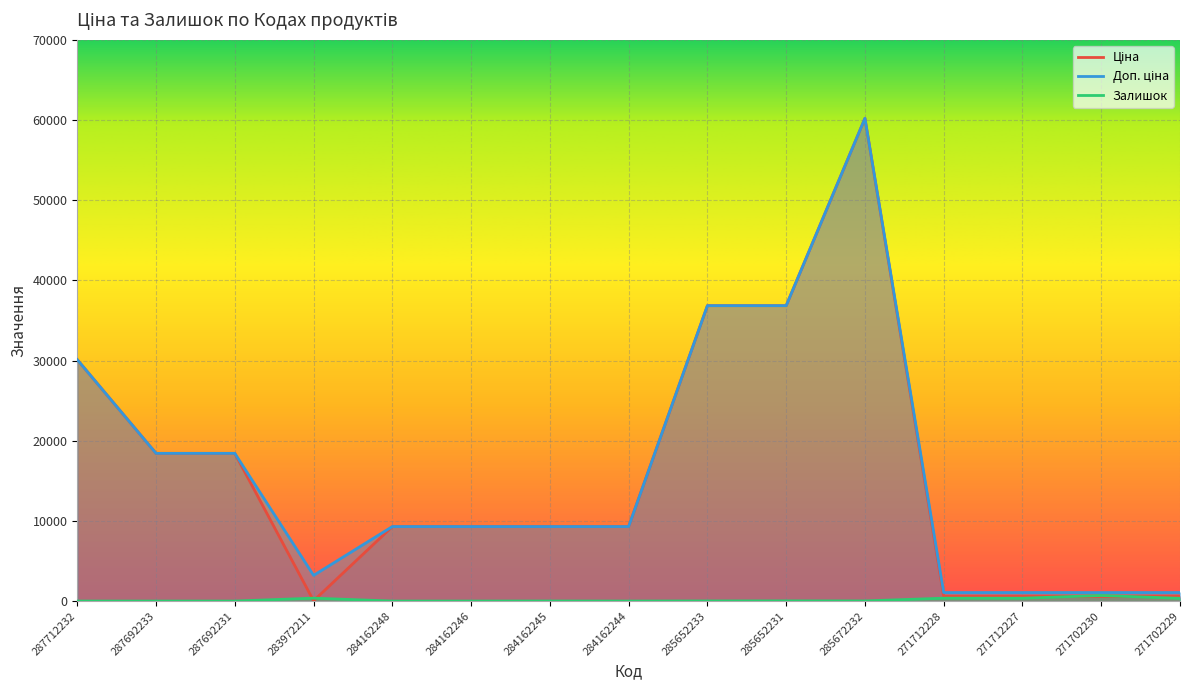

Rank the series by their maximum value, from lowest to highest.

Залишок, Ціна, Доп. ціна